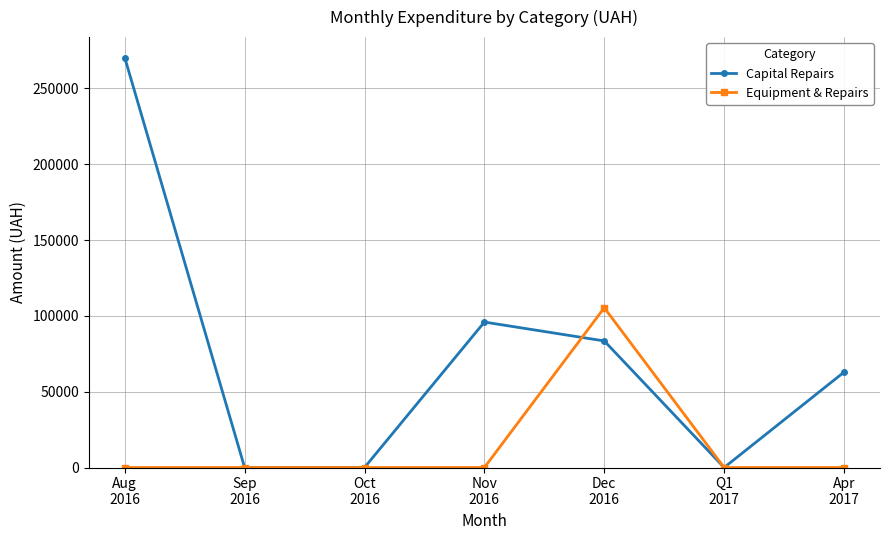

Is it true that Capital Repairs equals 88114.9 at Oct
2016?

False